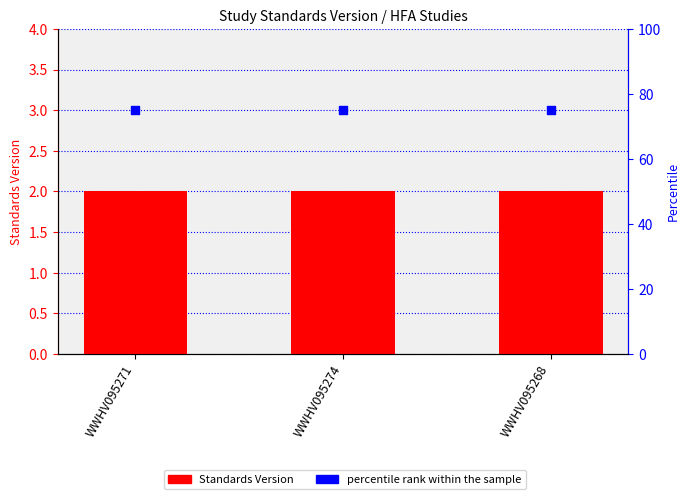

At which category is the sum across all series the highest?

WWHV095271